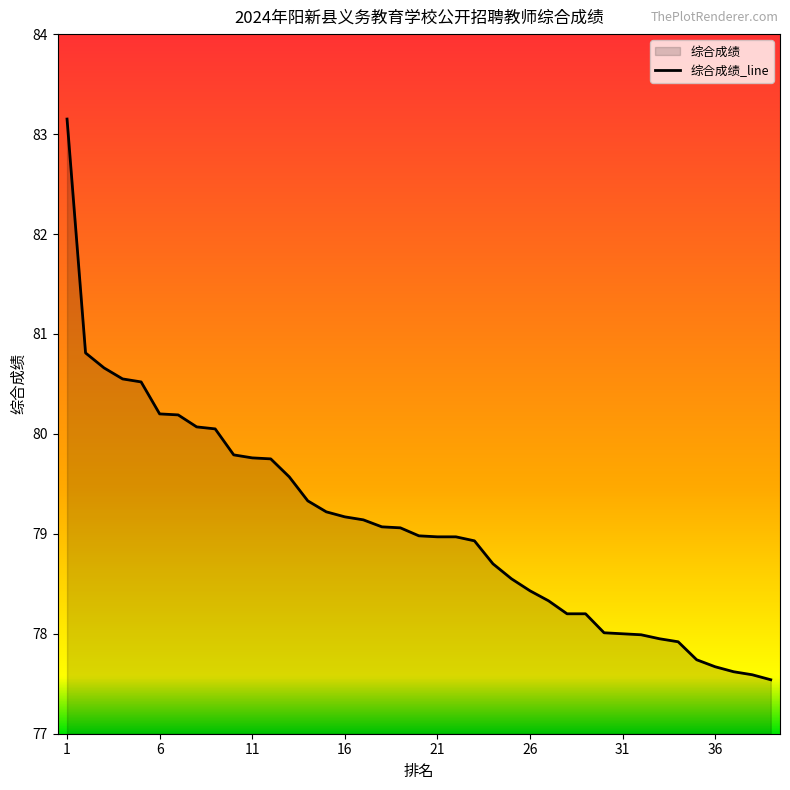

Which category has the highest value across all series?

1